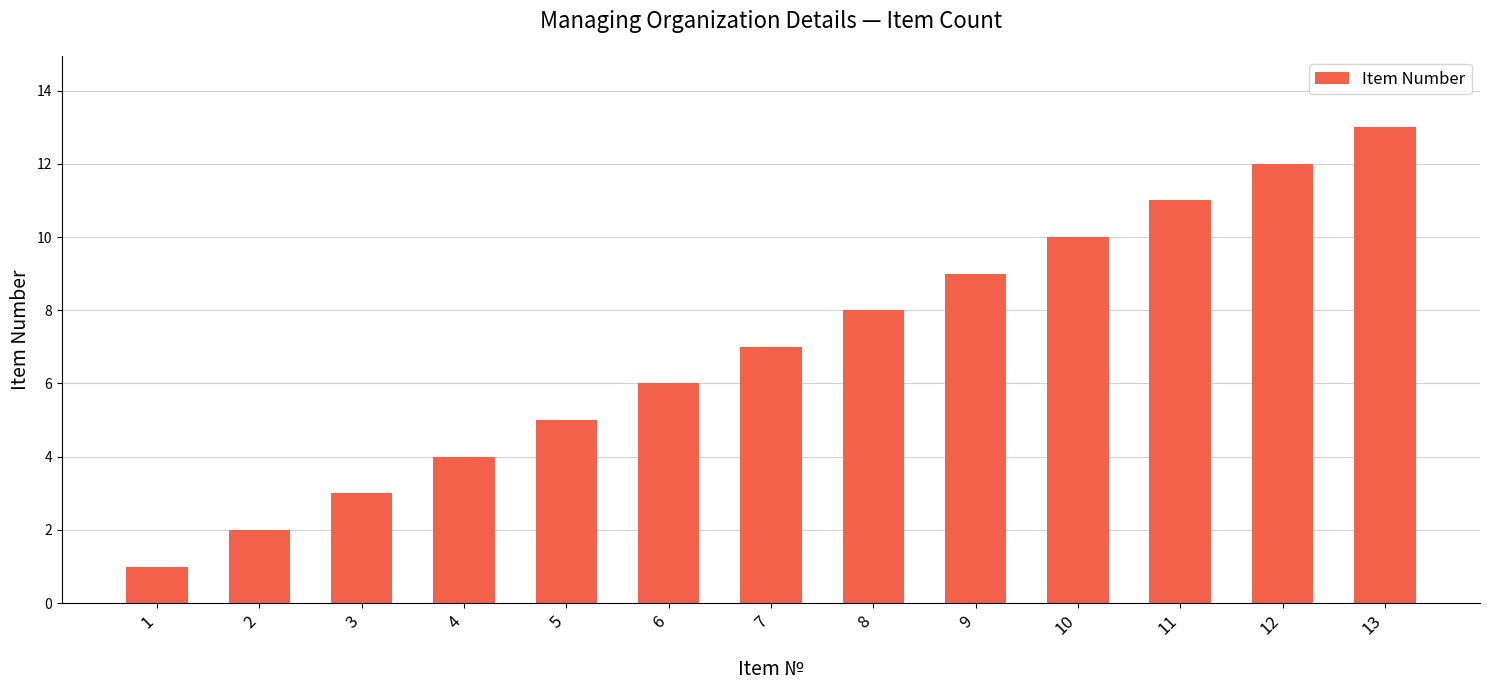

What is the change in value from 1 to 11?

+10